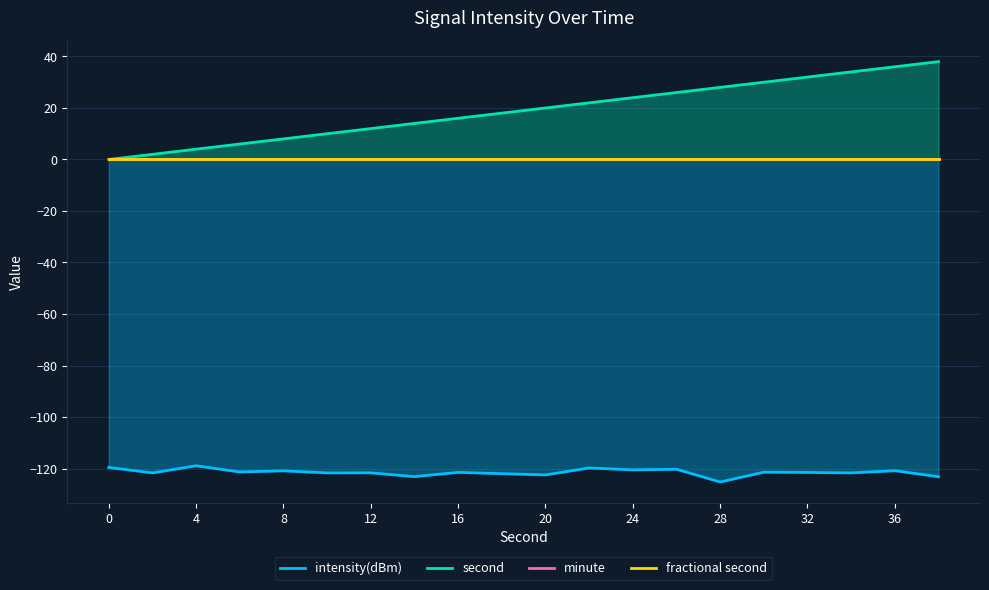

Is the value of intensity(dBm) at 13 greater than the value of second at 0?

No